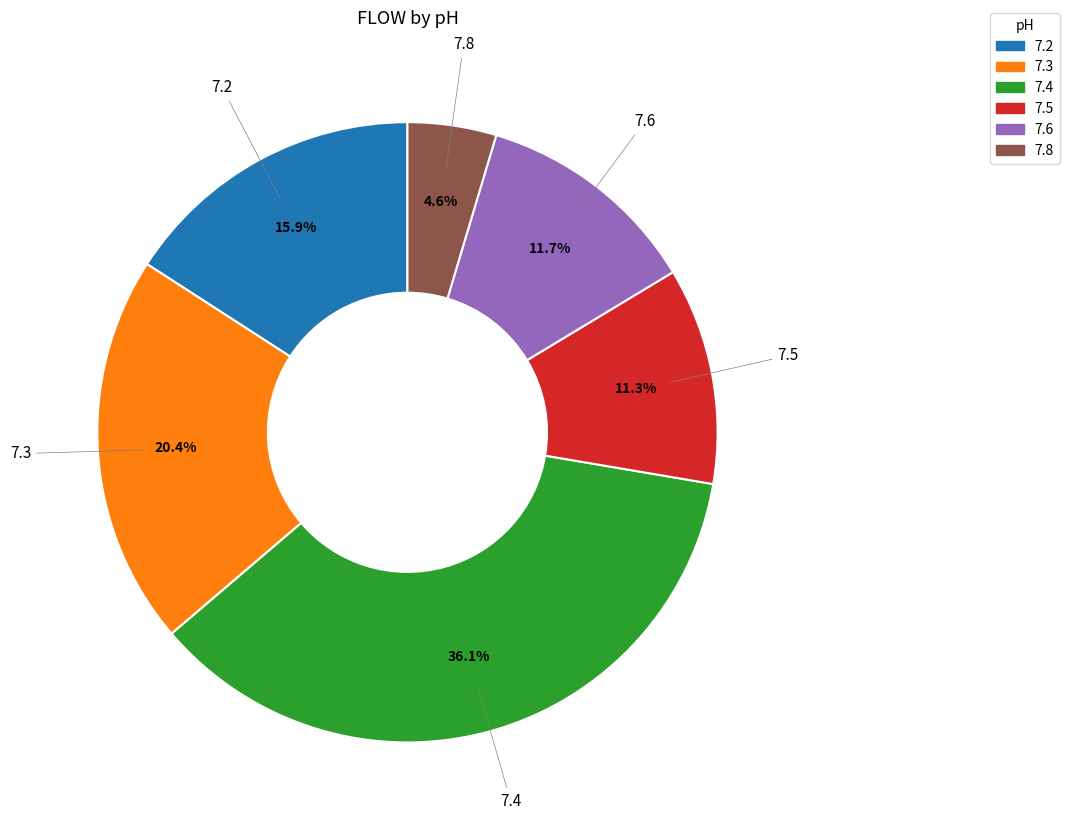

Which has a higher value, 7.4 or 7.2?

7.4